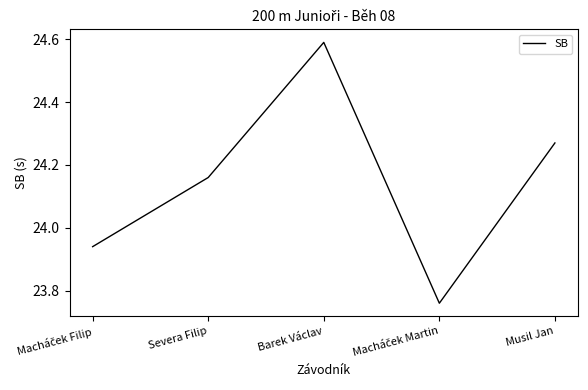

What is the difference between the maximum and minimum values?

0.8